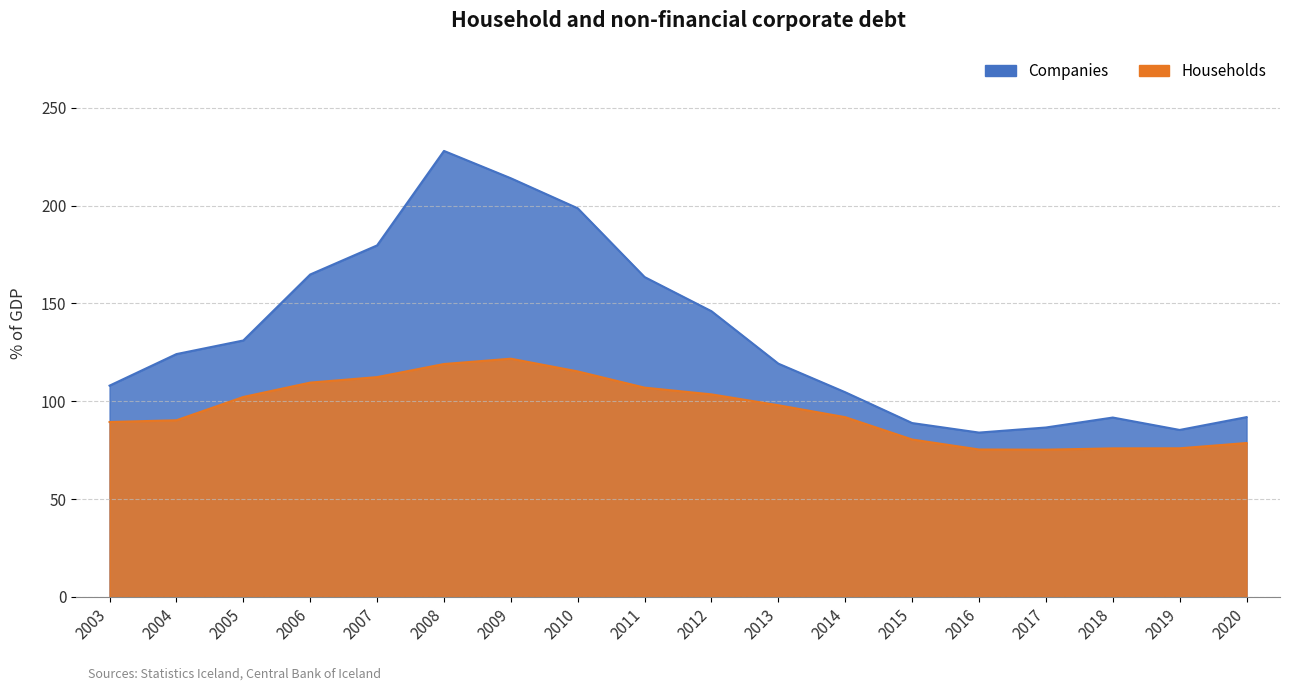

What is the difference between the second highest and second lowest values in the Companies series?

128.7